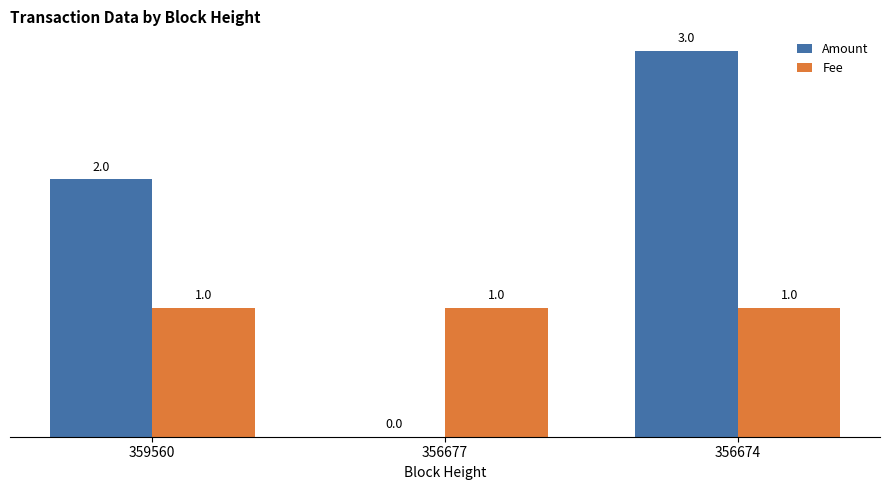

What is the sum of all Fee values?

3